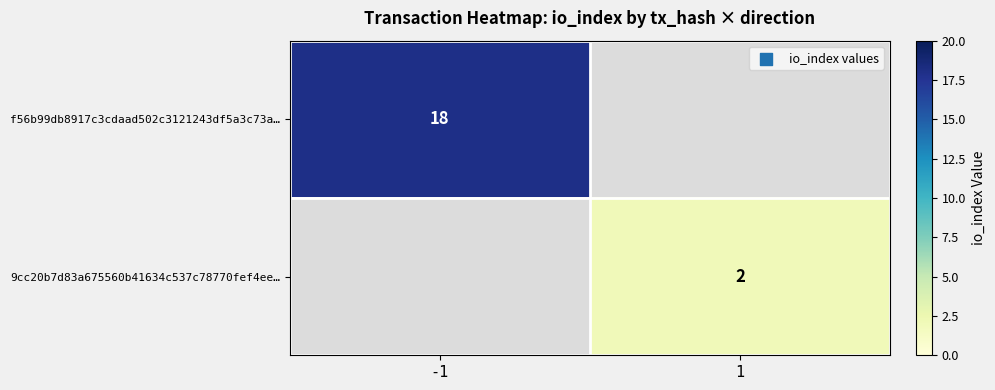

What is the maximum value shown in the chart?

18.0